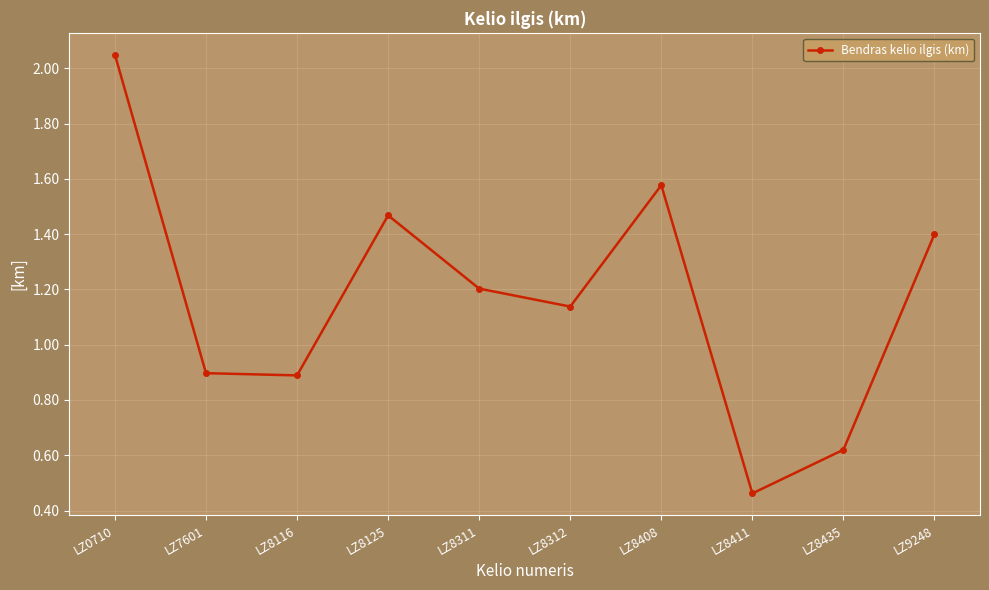

Does the chart have visible grid lines?

Yes